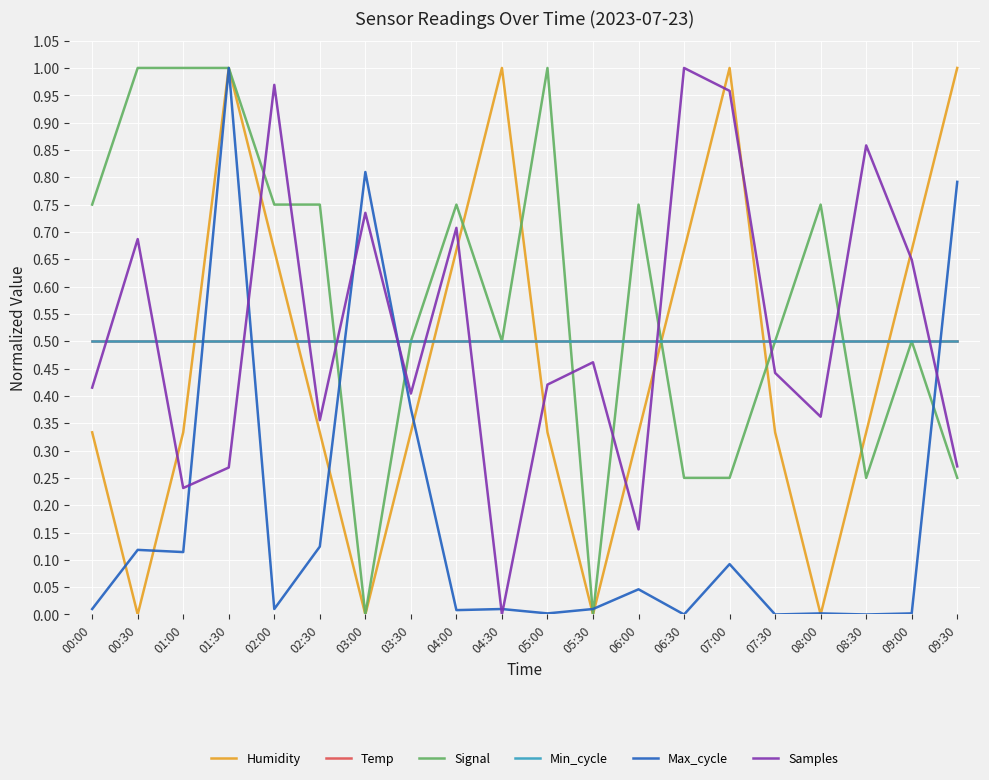

Which series has the largest total across all categories?

Signal